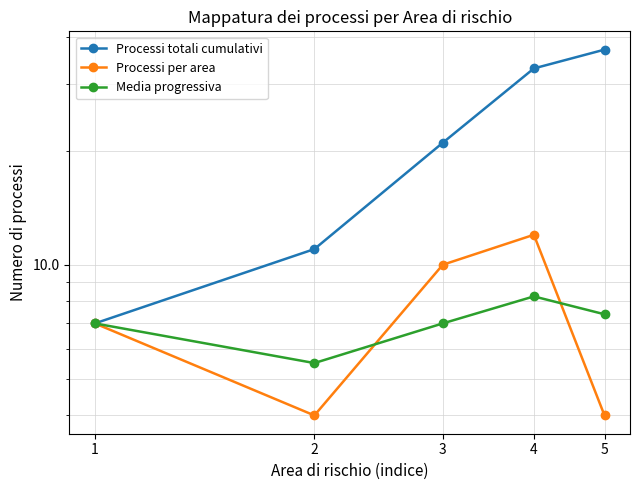

What is the average value of the Processi per area series?

7.4